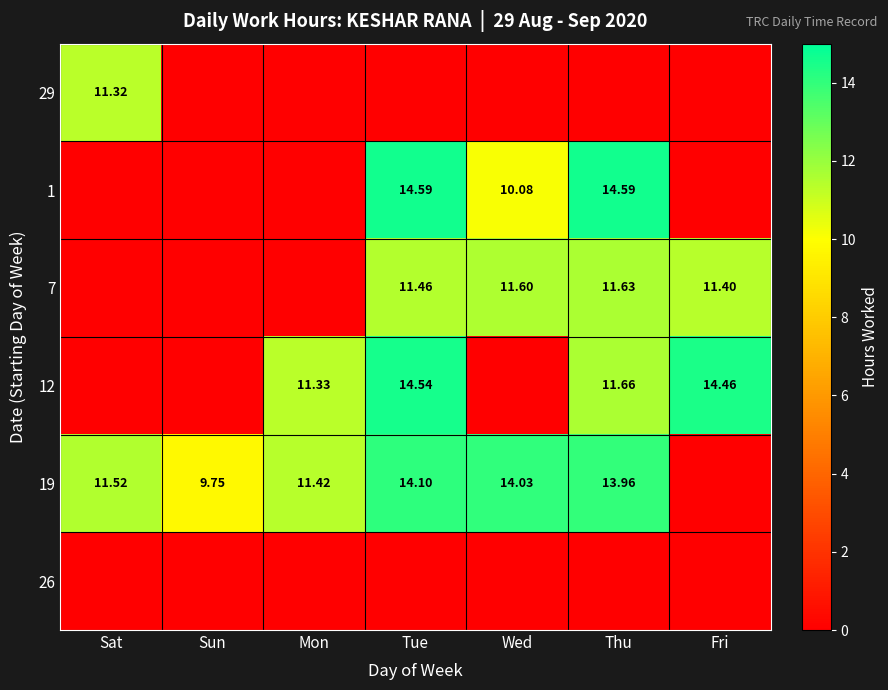

Which category has the highest value across all series?

Tue